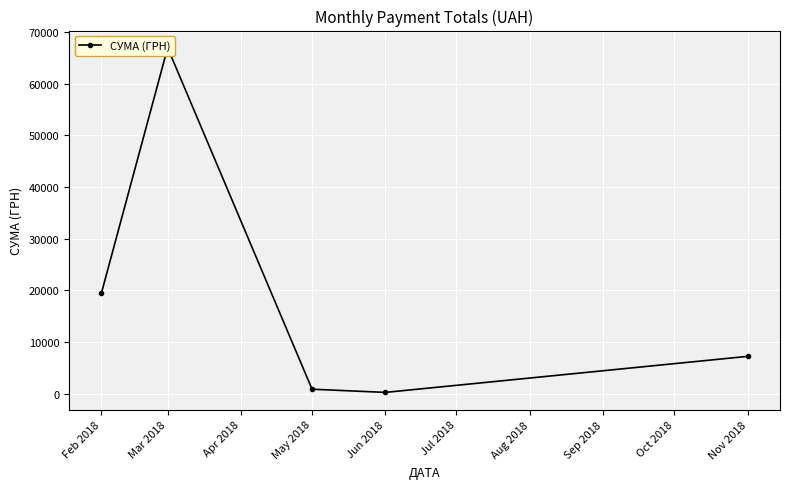

Between Jun 2018 and Feb 2018, which is larger?

Feb 2018